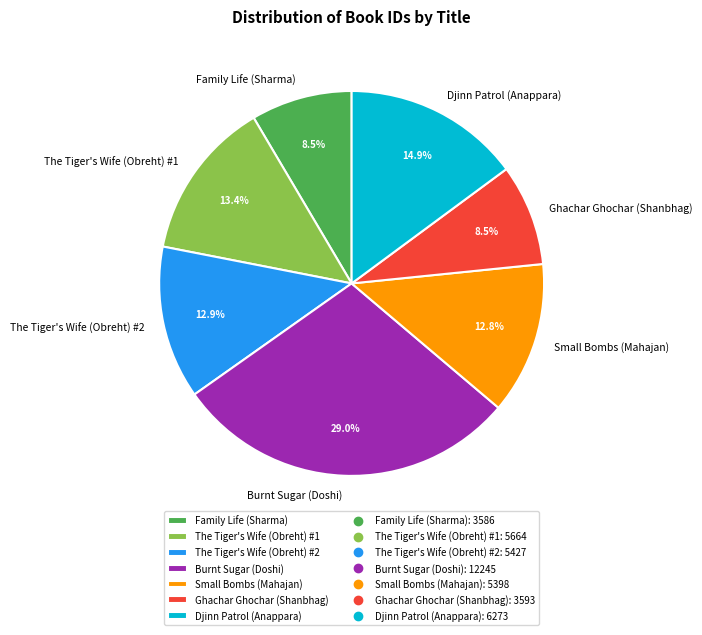

How many segments does this pie chart have?

7